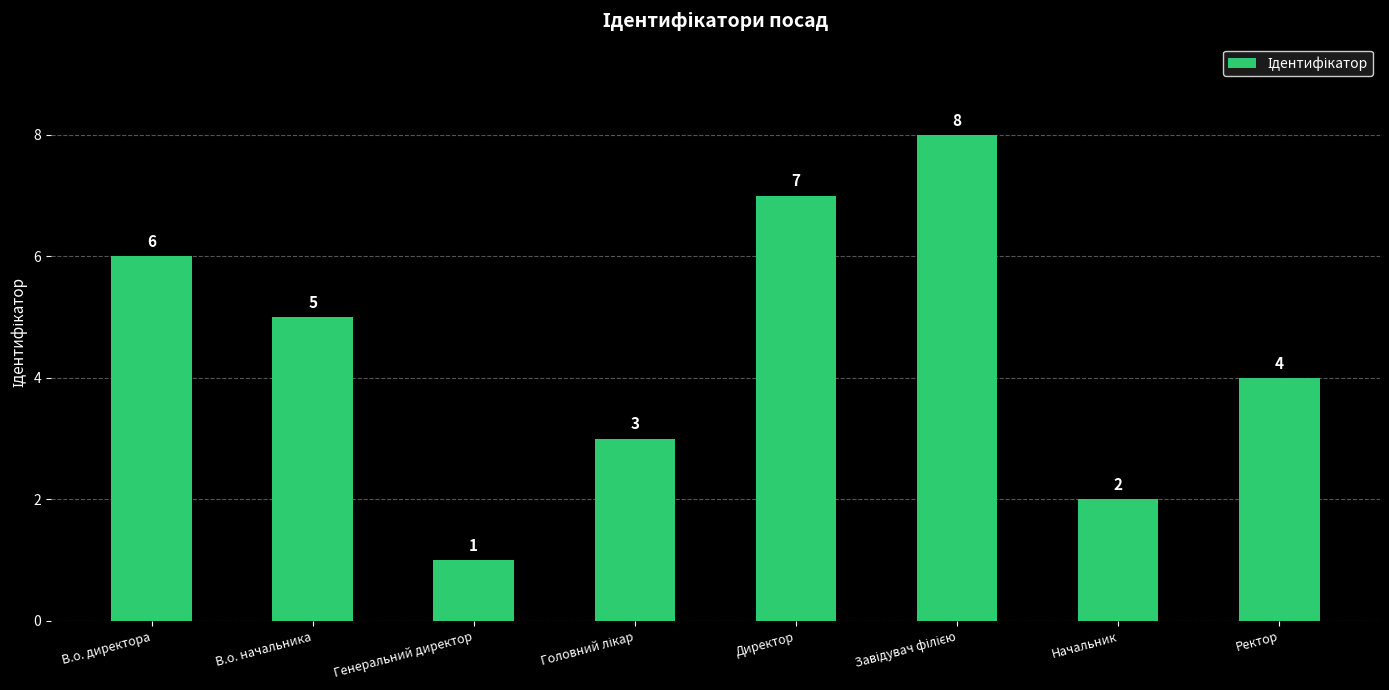

What is the label of the 3rd bar from the left?

Генеральний директор